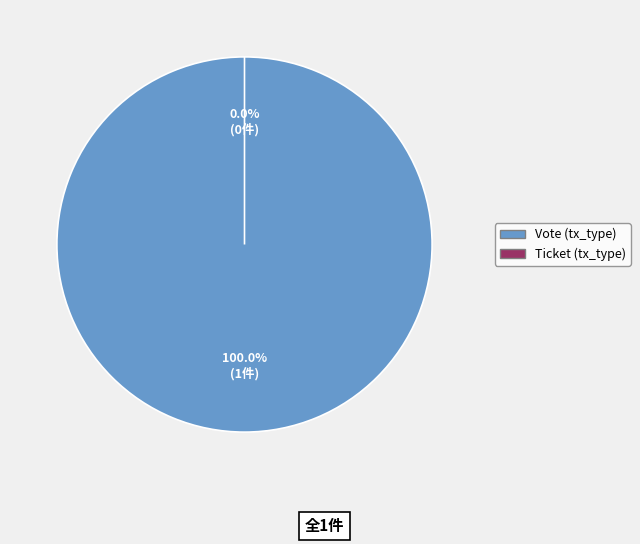

What is the total percentage of Ticket (tx_type) and Vote (tx_type)?

100.0%